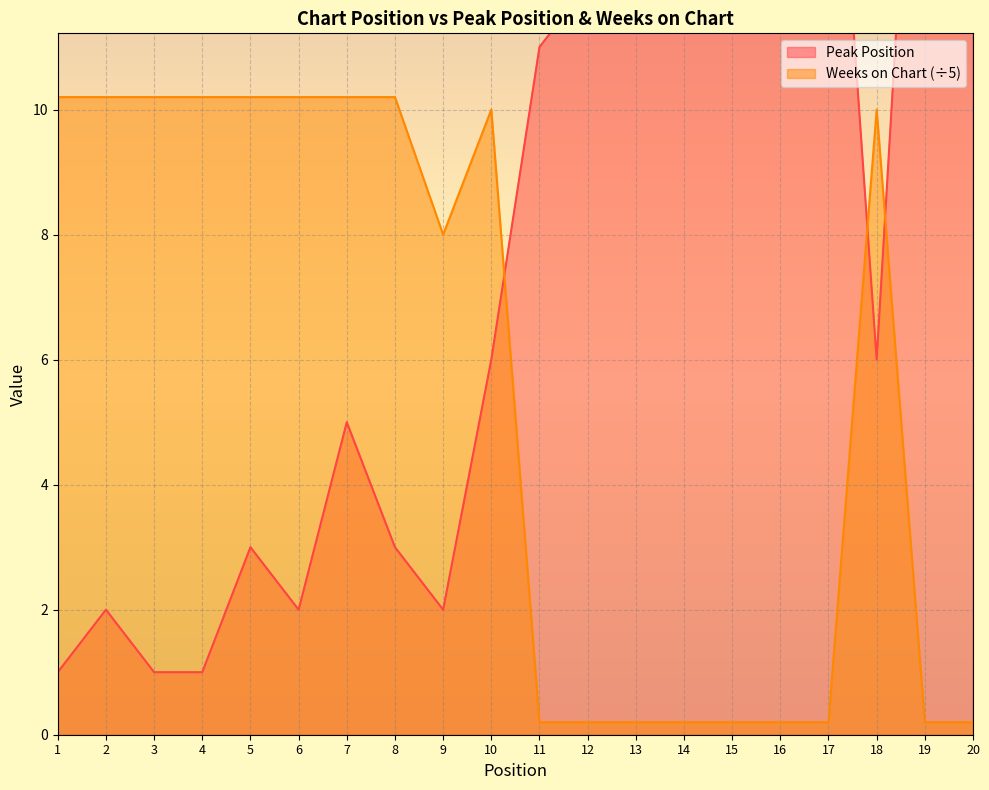

At which label does Weeks on Chart first exceed 10?

1